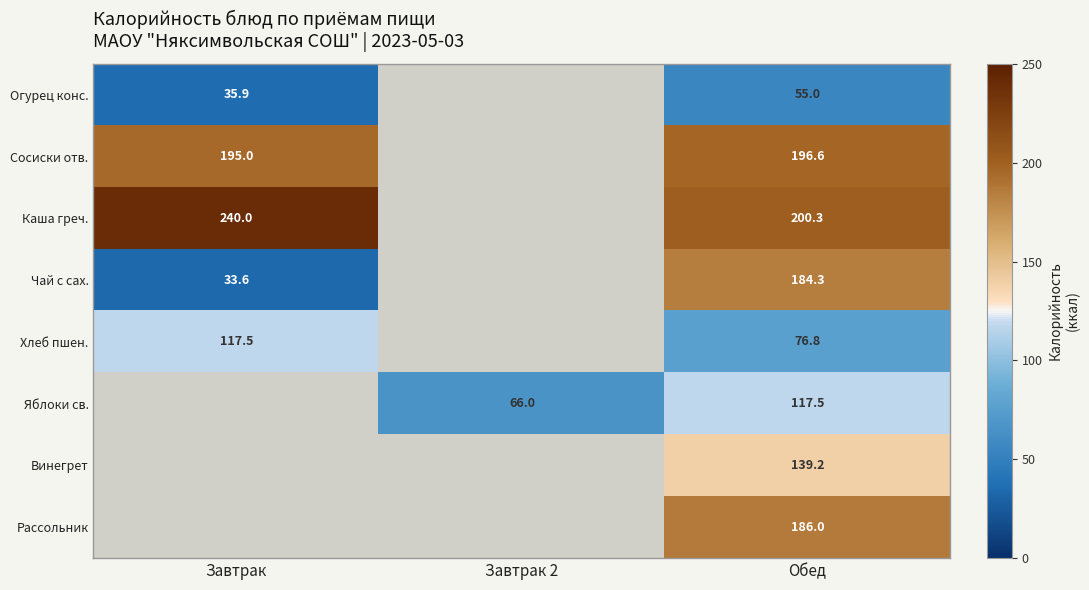

True or false: Сосиски отв. has a value of 128.3 at Завтрак.

False